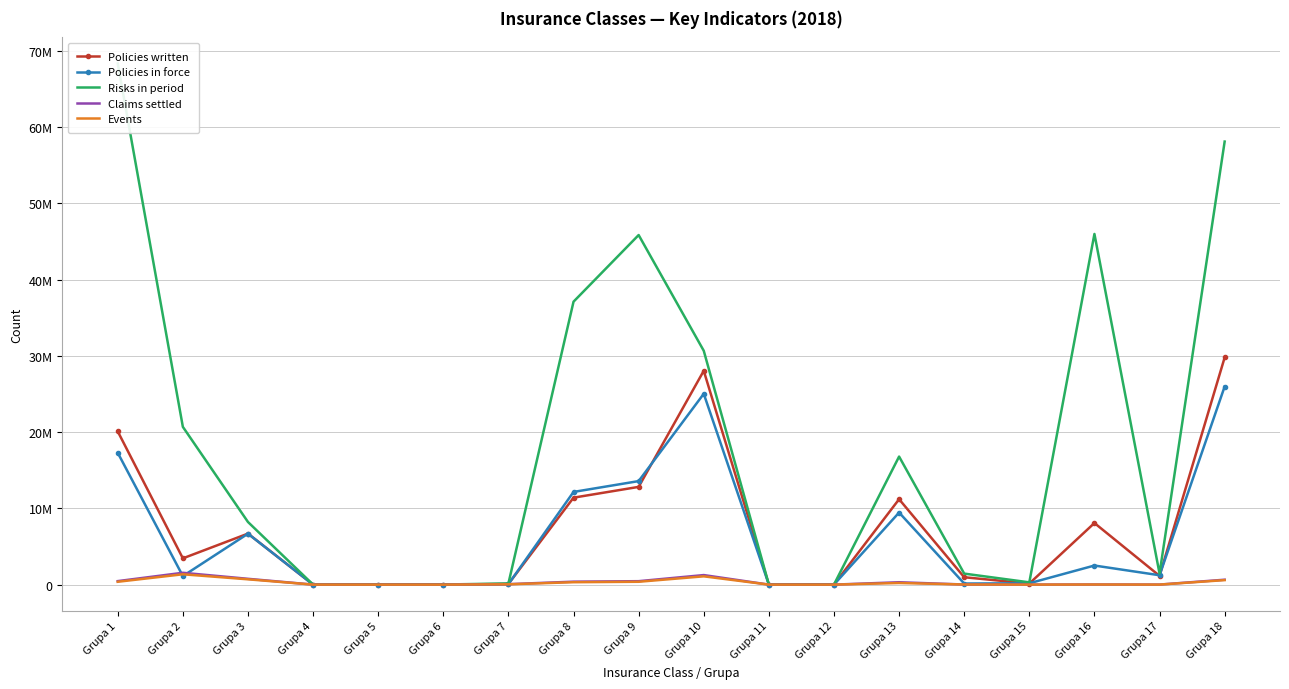

What is the difference between the highest and lowest values at Grupa 15?

296959